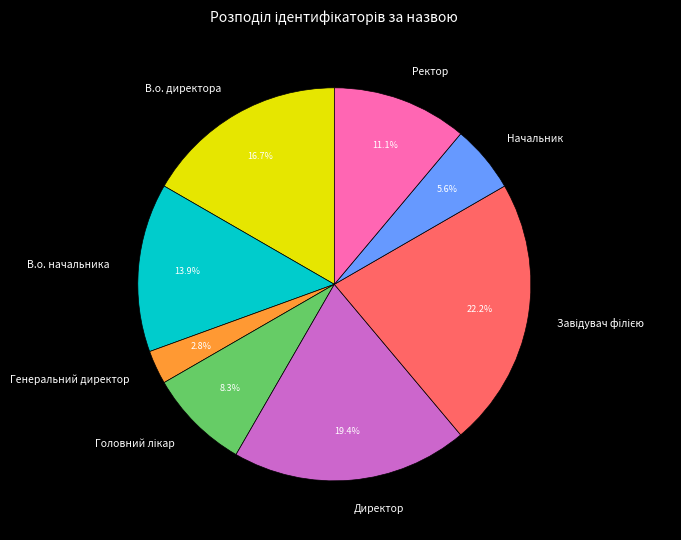

To the nearest percent, what percentage of the pie is В.о. директора?

17%